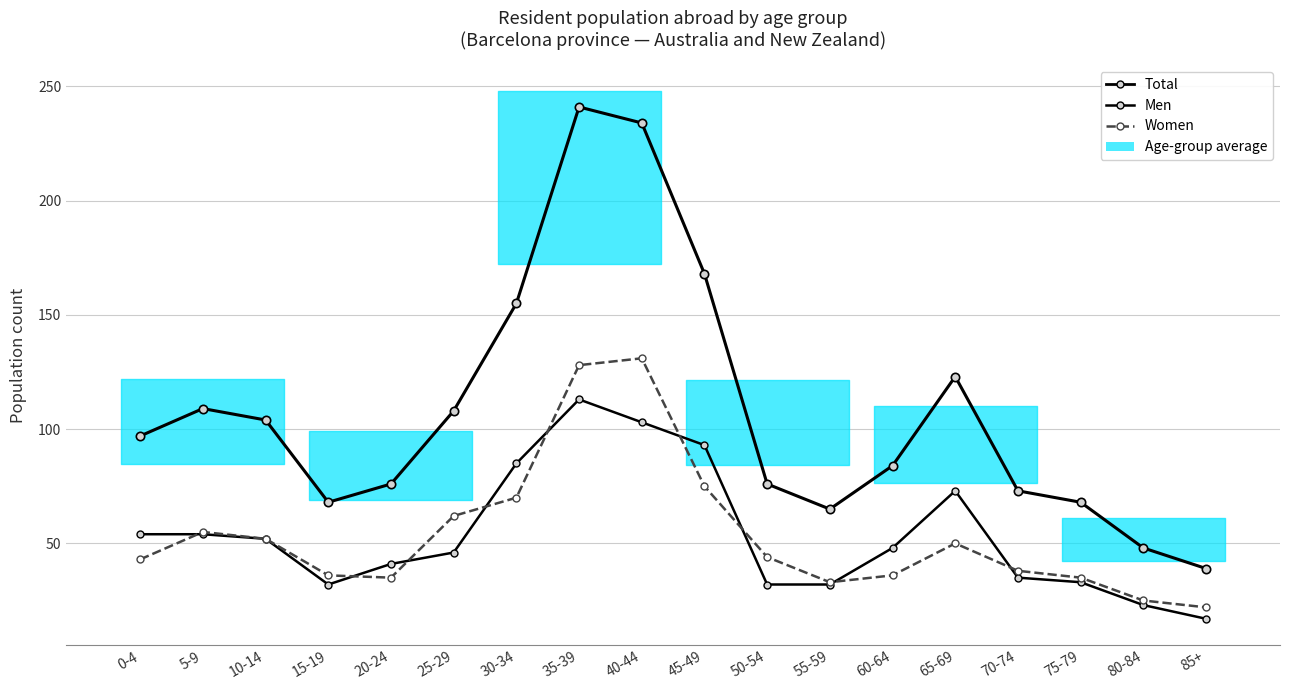

Where is the first local minimum for Women?

20-24